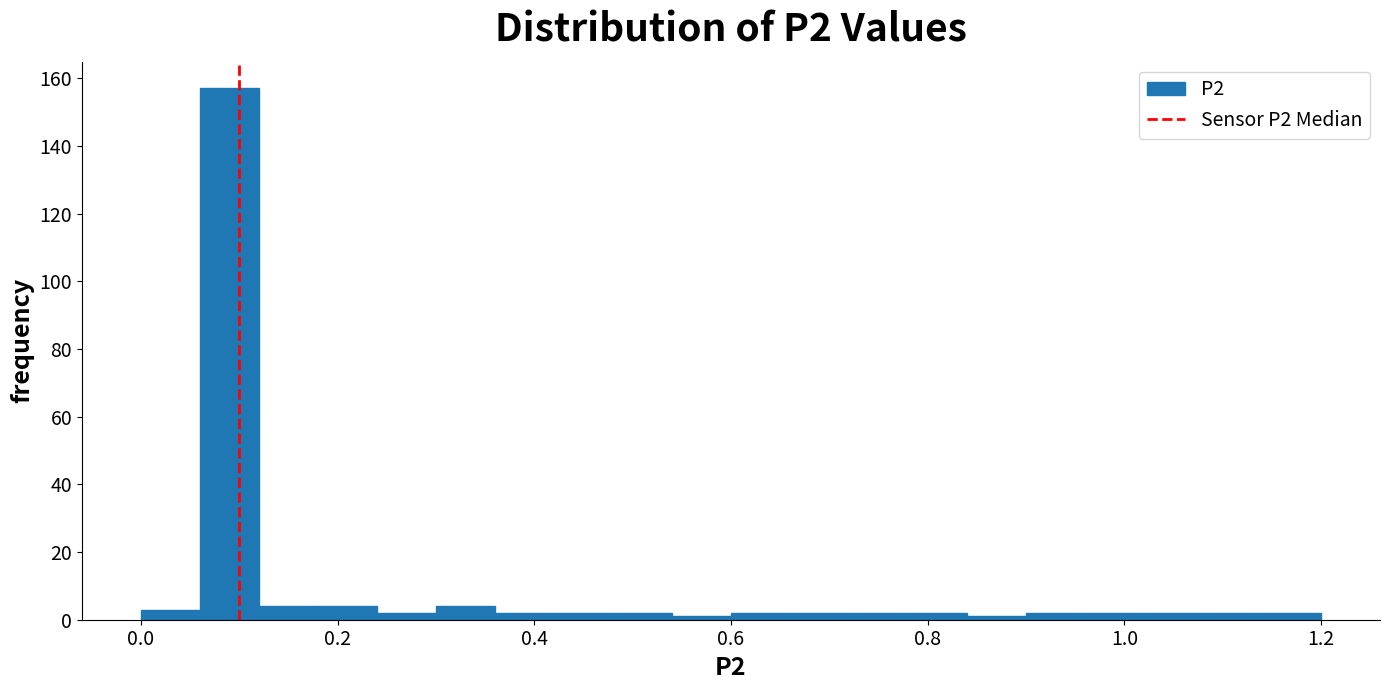

Around what value on the x-axis is the tallest bar? Give the approximate position of its centre, as read against the axis.

0.10